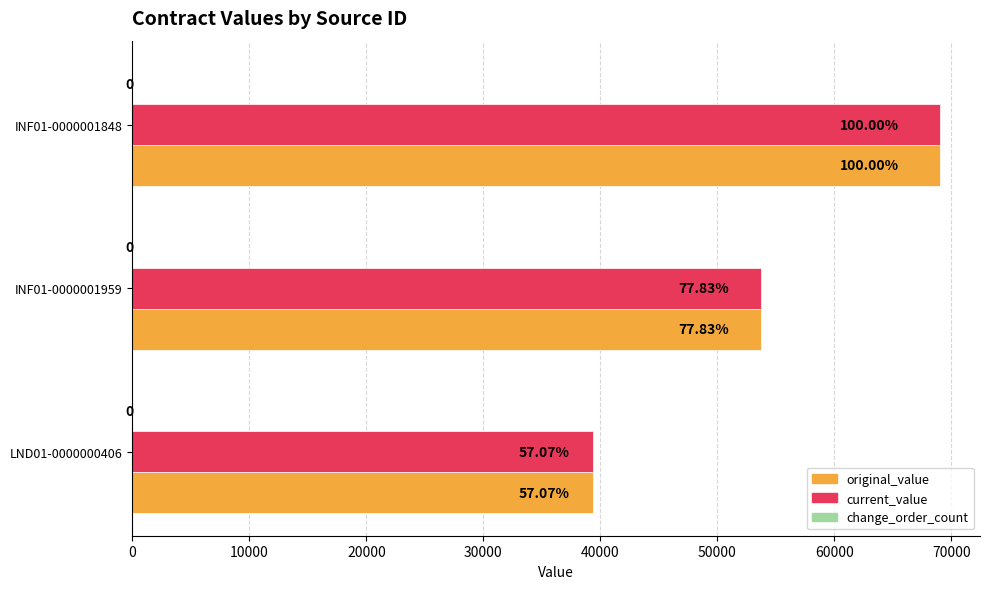

List the series in order of their peak value, highest first.

original_value, current_value, change_order_count